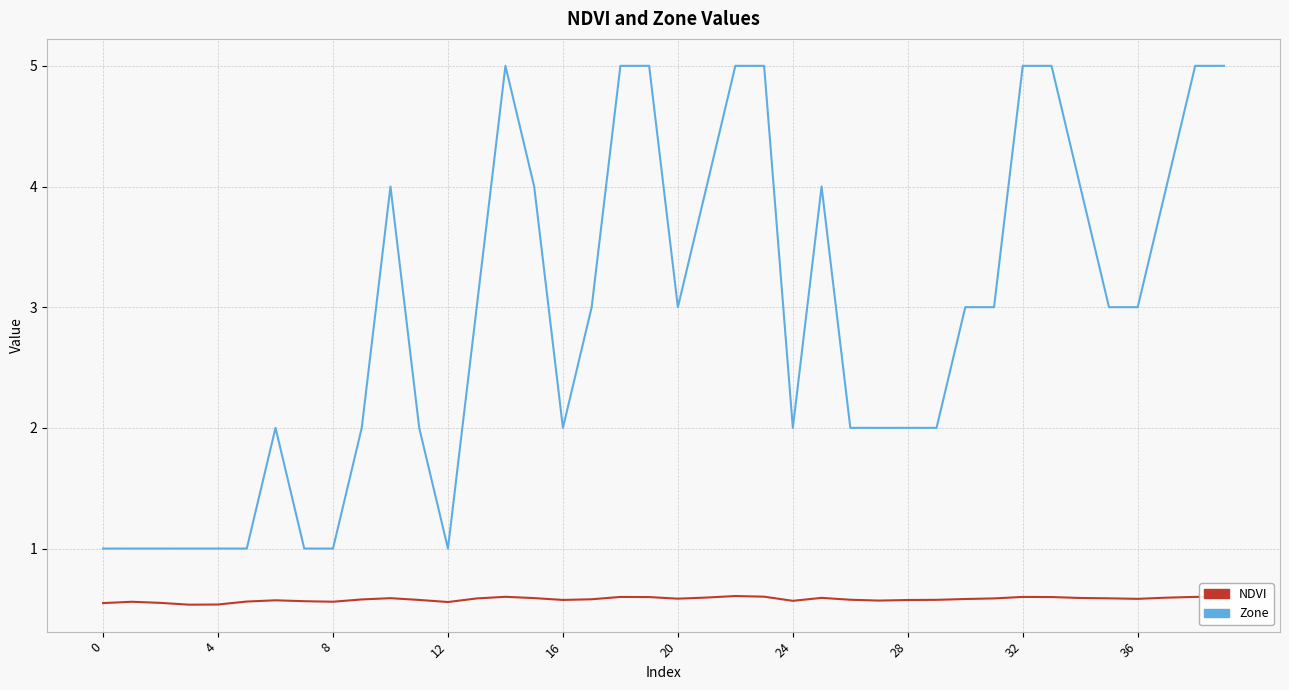

Which series has the widest spread of values?

Zone